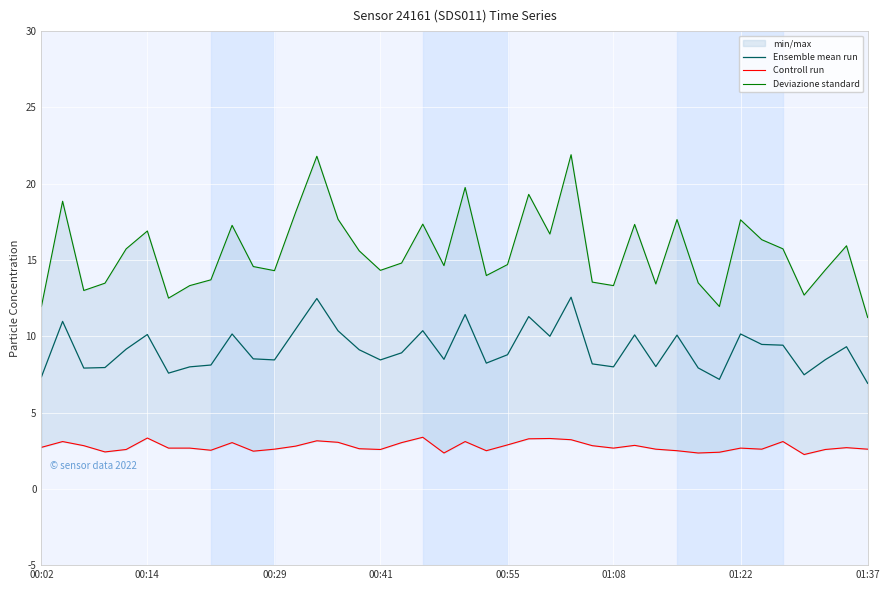

The value of Ensemble mean run at 00:02 is 7.3. True or false?

True